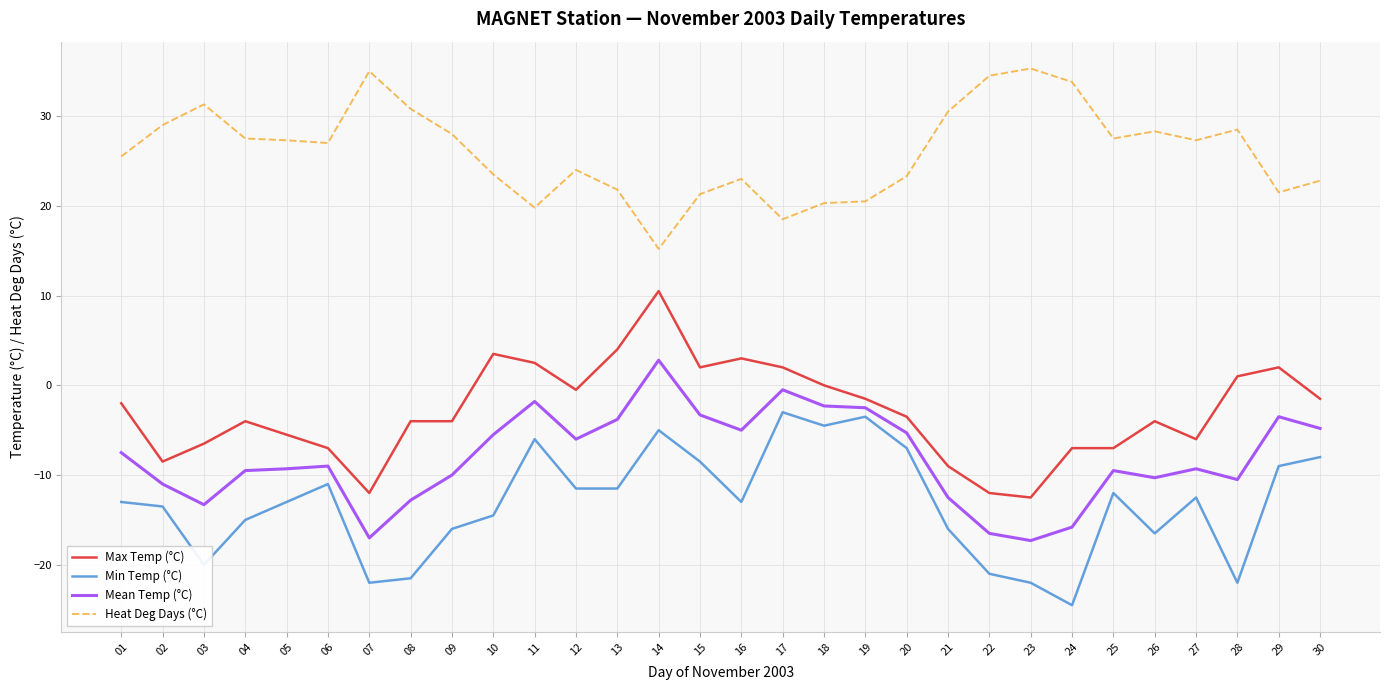

True or false: Max Temp (°C) and Min Temp (°C) intersect in this chart.

False